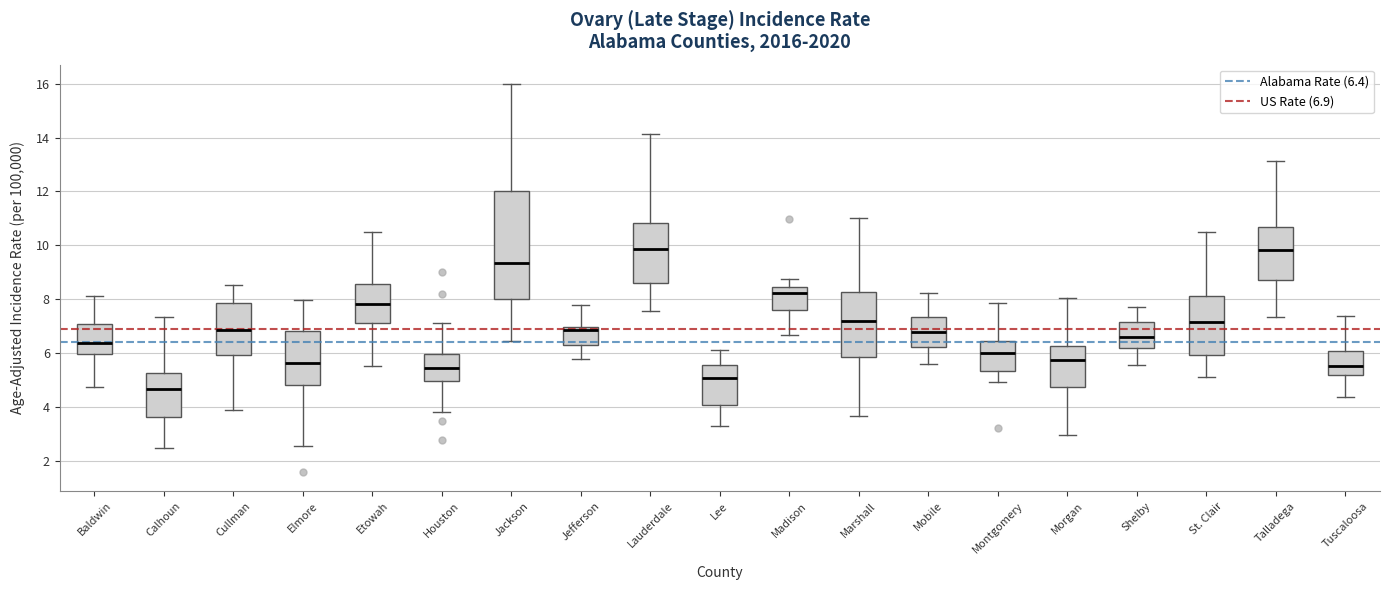

Which box's median line is the lowest?

Calhoun